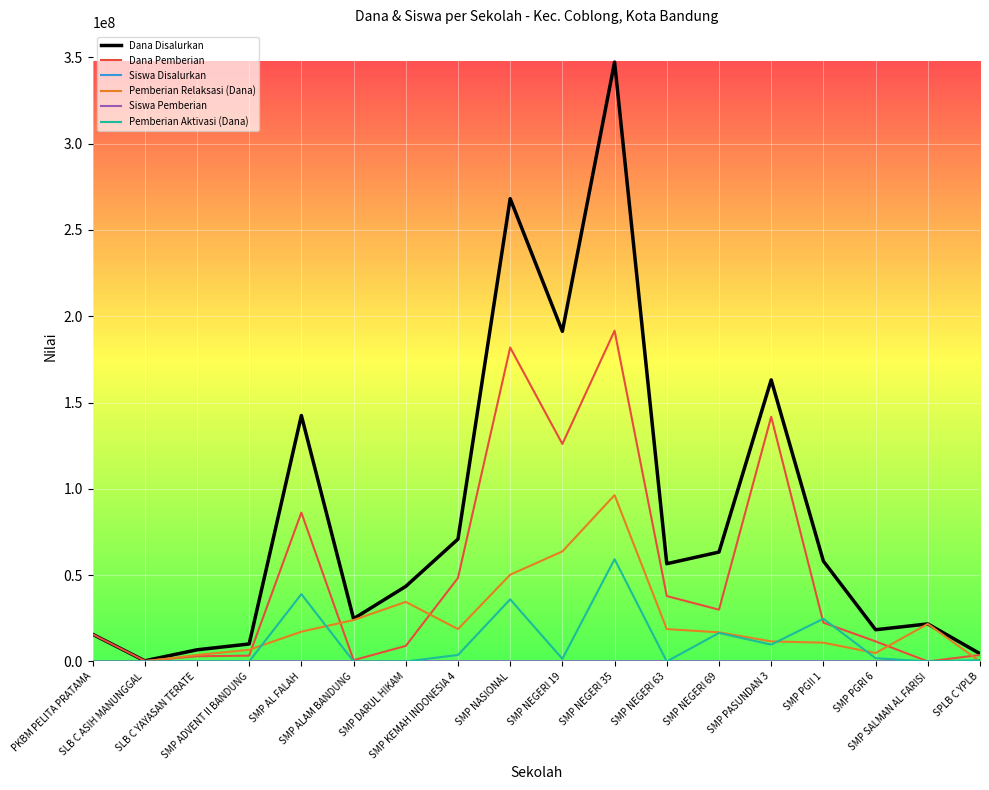

Which series has the widest spread of values?

Dana Disalurkan